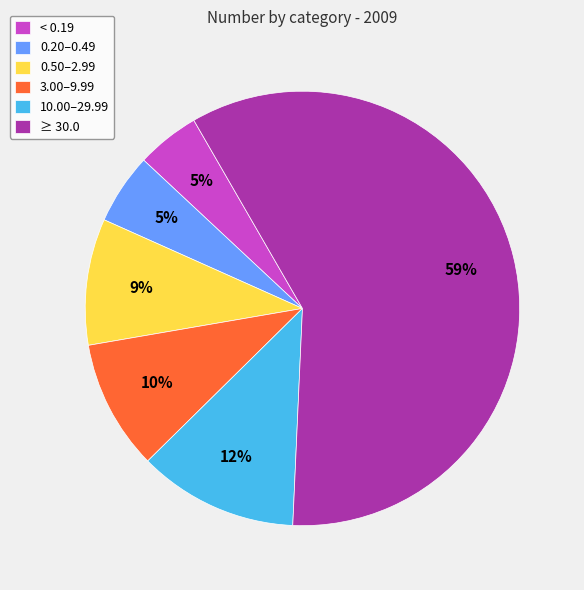

How many slices are in this pie chart?

6